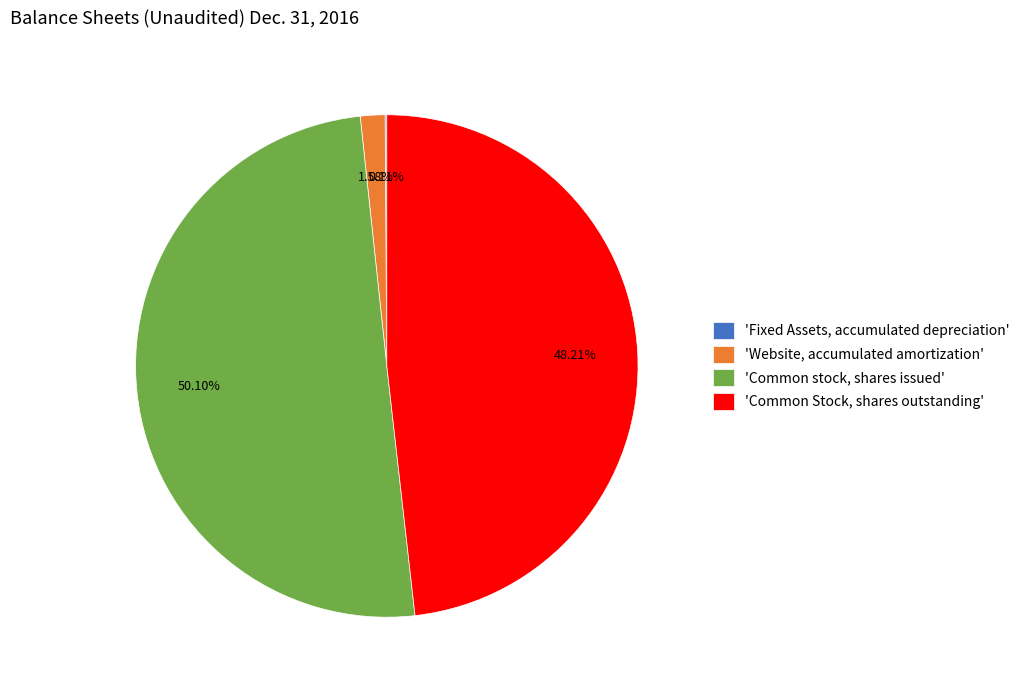

Which slice is the largest?

'Common stock, shares issued'